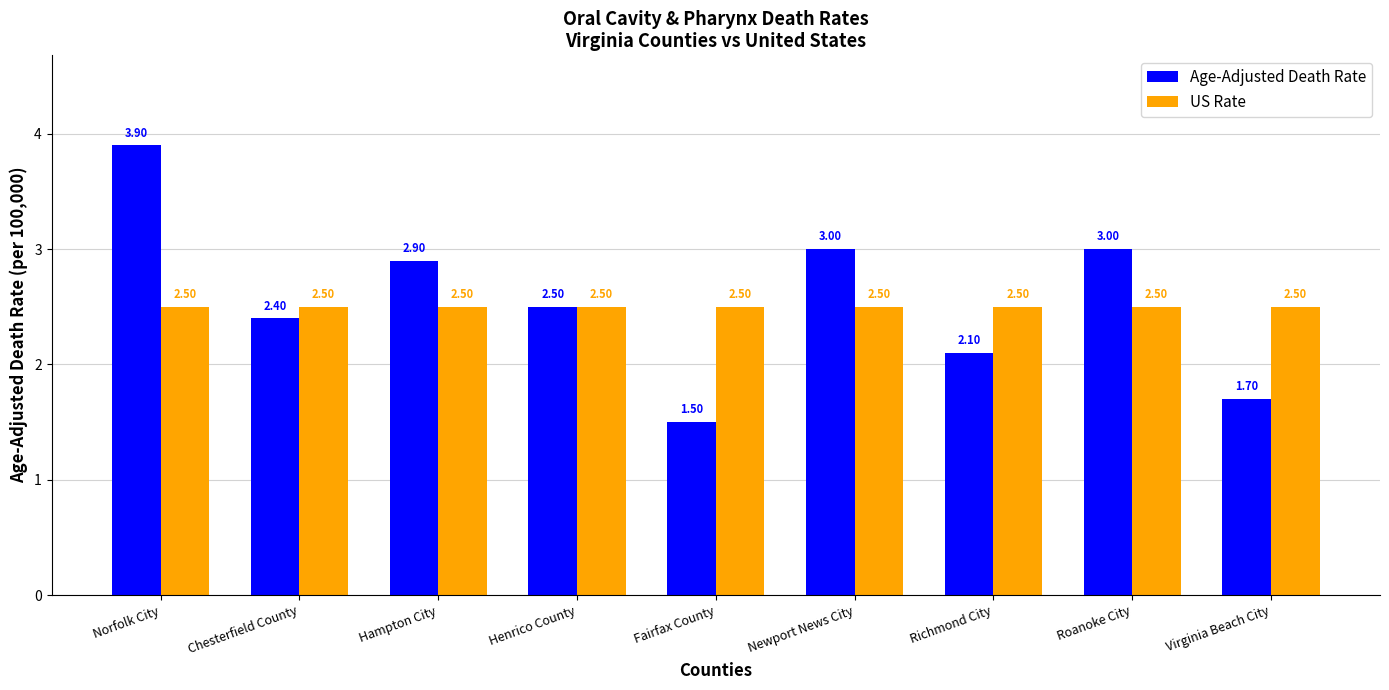

What is the total value across all series at Virginia Beach City?

4.2